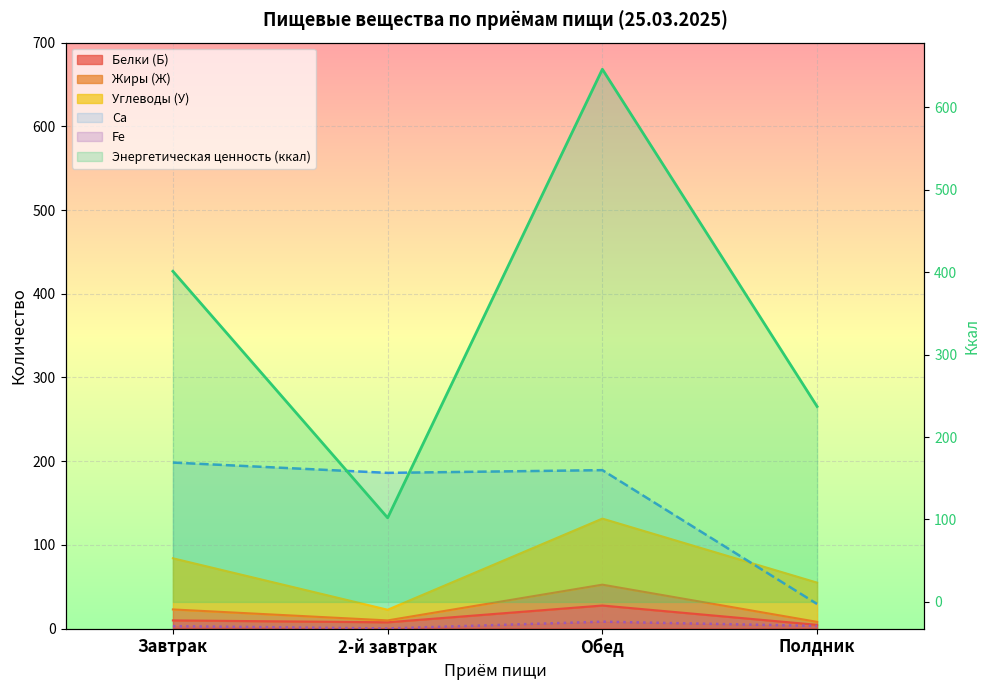

Is the value of Энергетическая ценность (ккал) at Обед greater than the value of Ca at Полдник?

Yes